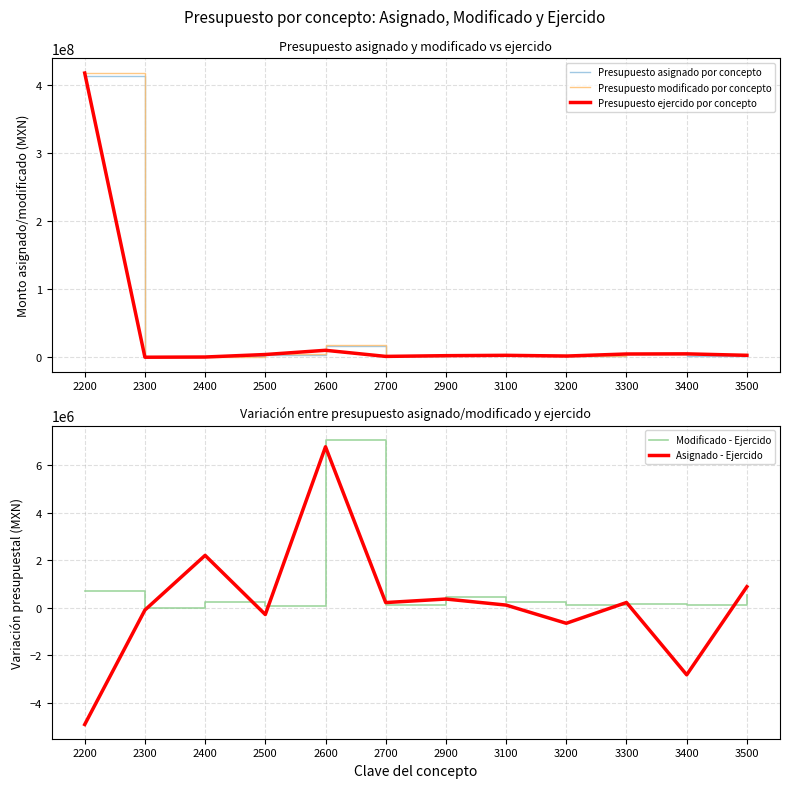

At which label does Presupuesto modificado por concepto first exceed 3399822?

2200